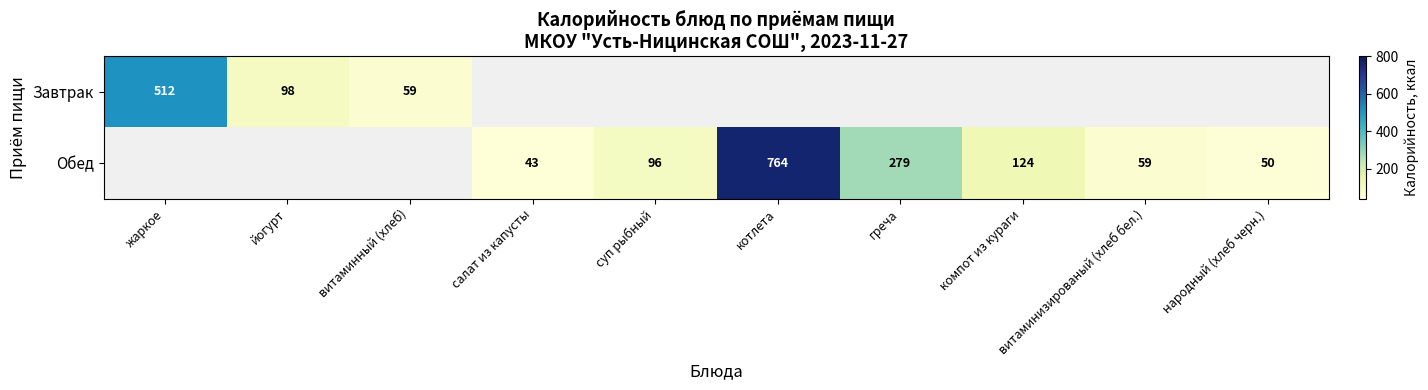

Is it true that Обед equals 279 at греча?

True